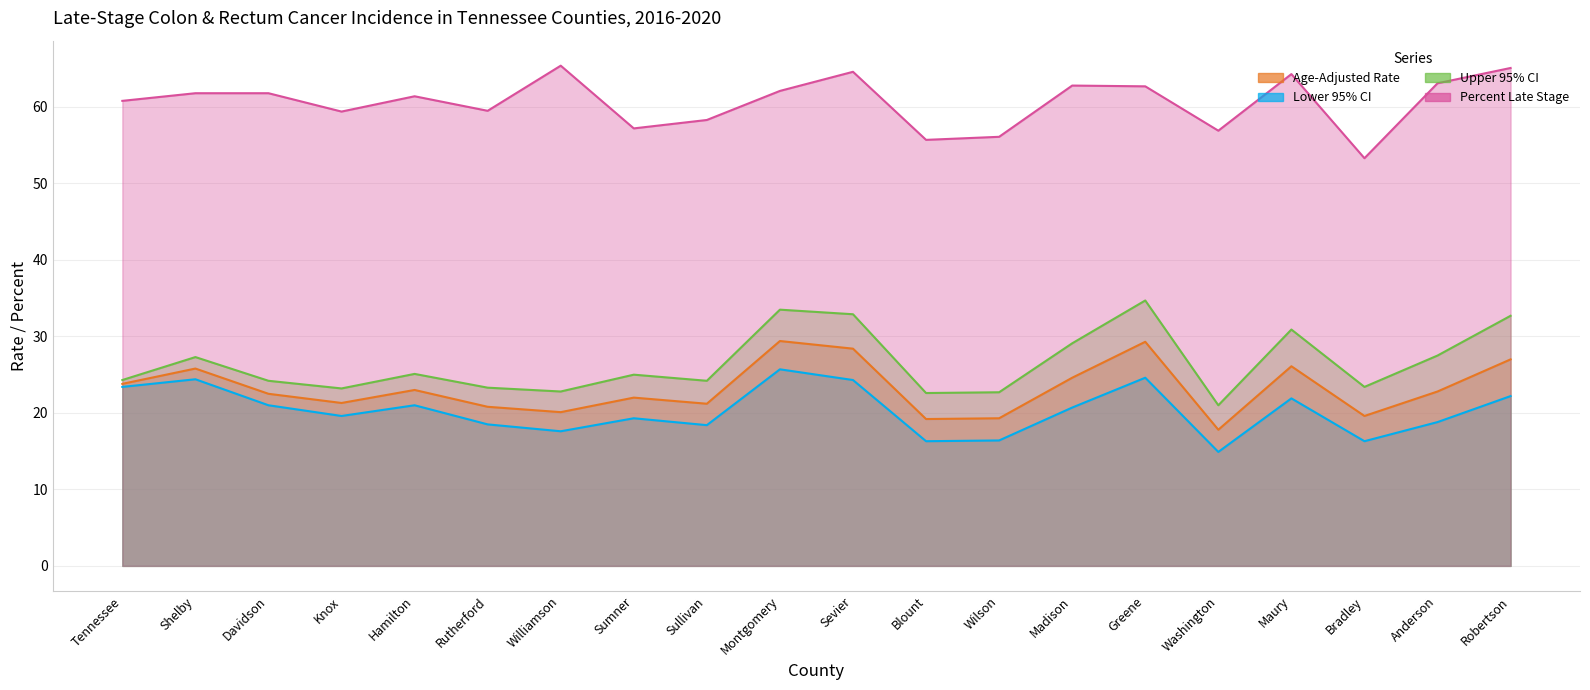

How many lines are shown in the chart?

4